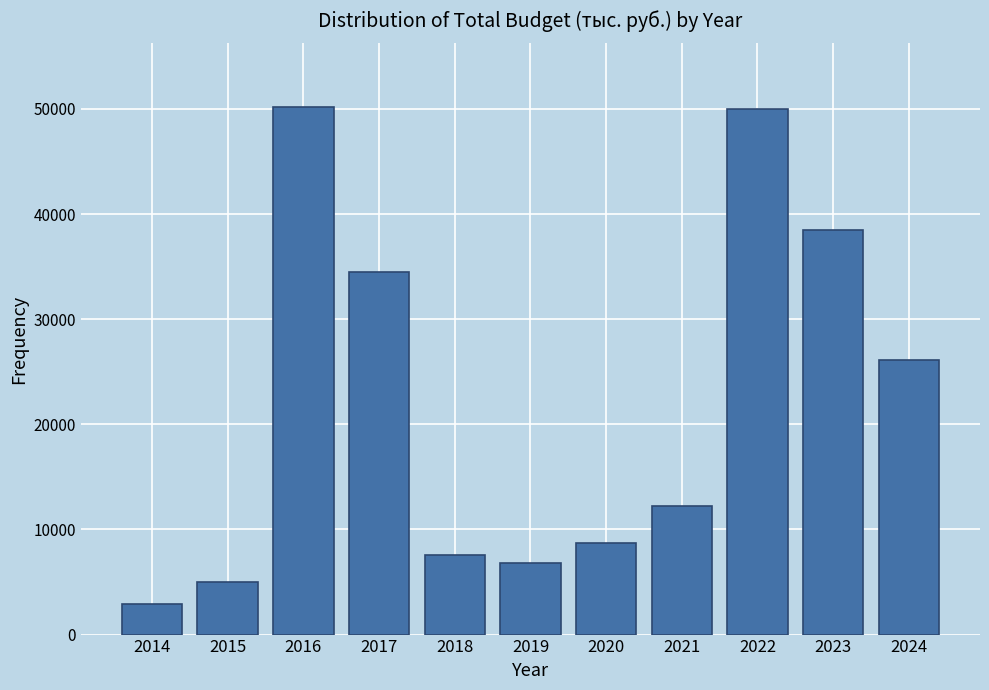

What is the difference between the maximum and minimum values?

47294.0